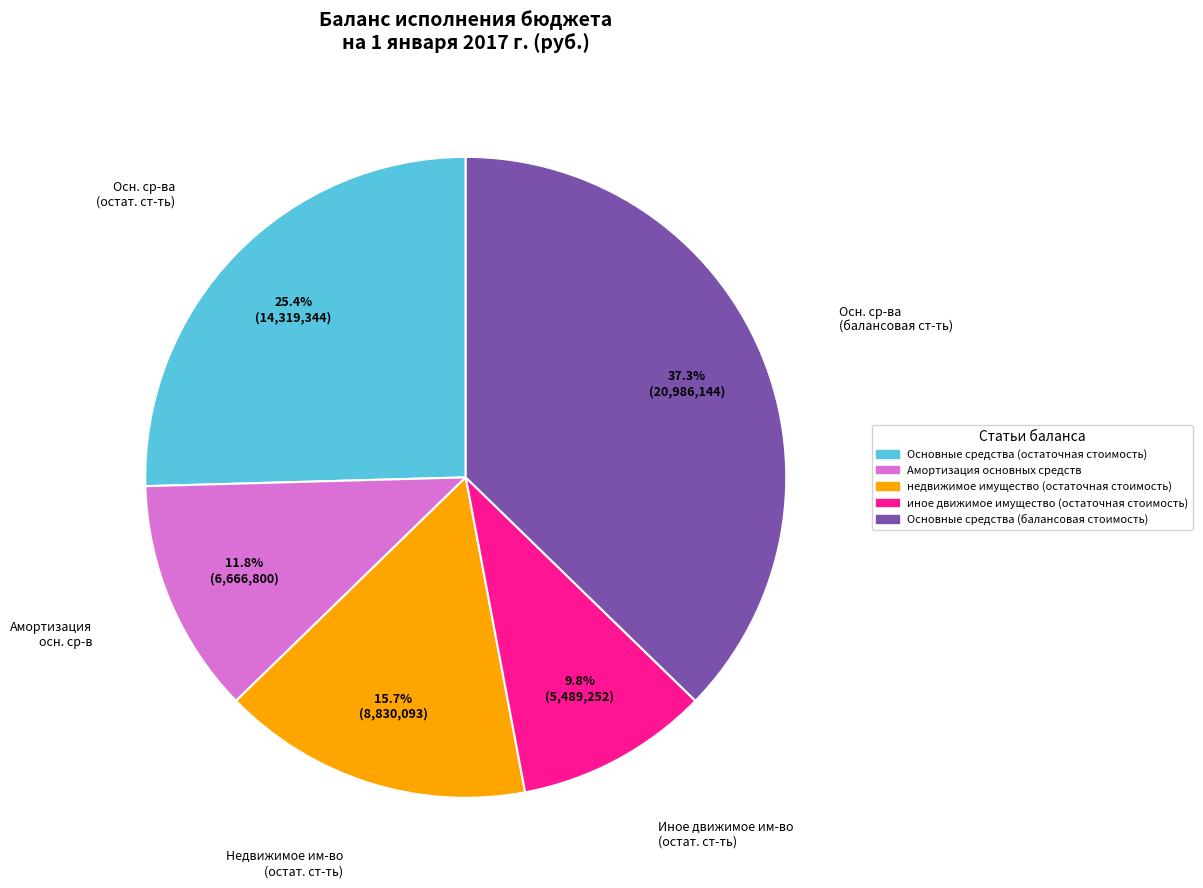

What percentage do иное движимое имущество (остаточная стоимость) and Основные средства (остаточная стоимость) together represent?

35.2%